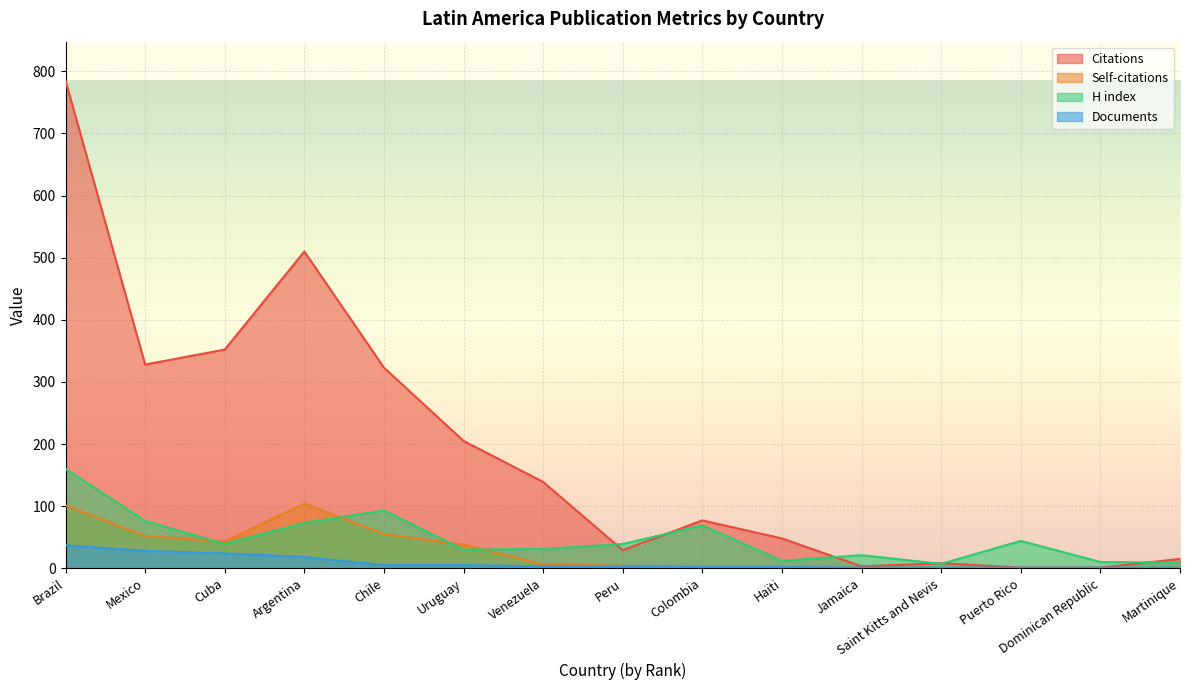

What is the value of the Citations point at the 15th from the left?

15